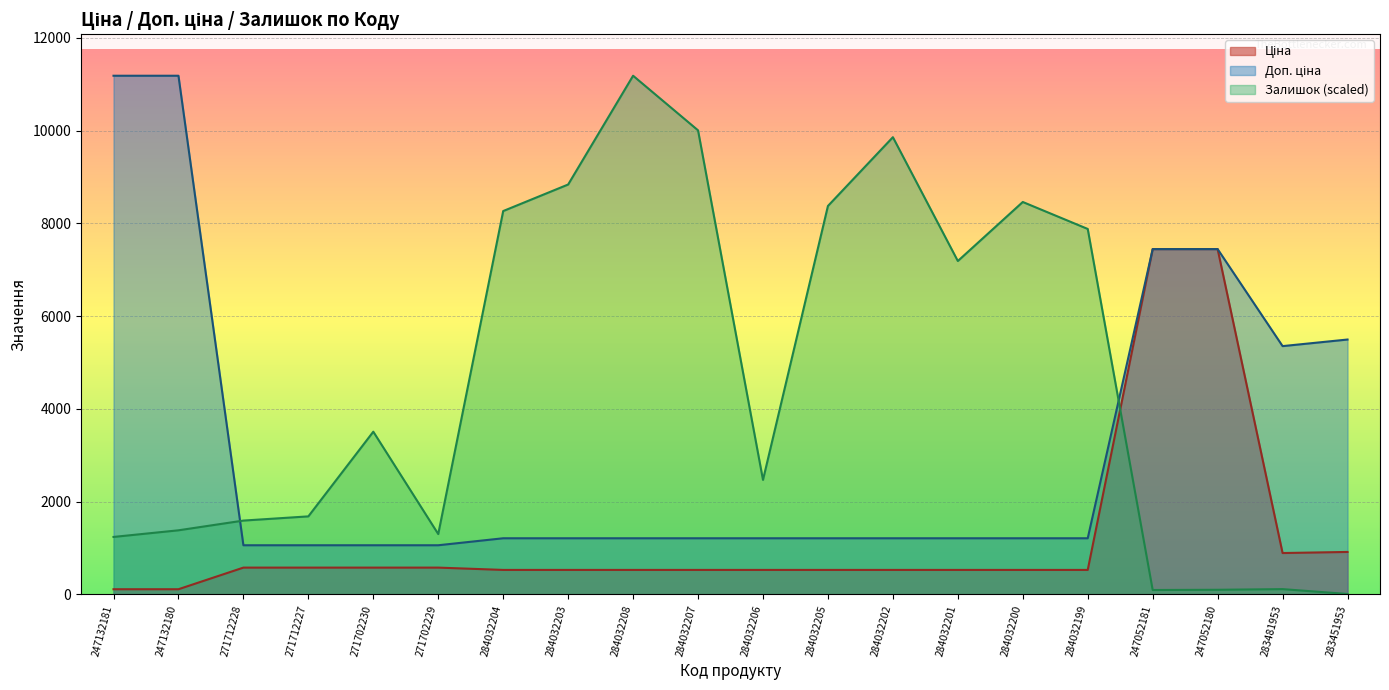

How many categories are shown in the chart?

20